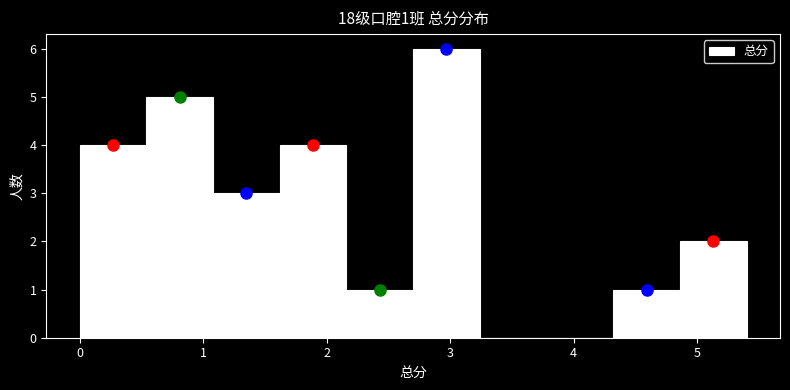

Over which range of the x-axis is the bar tallest?

2.70 to 3.24